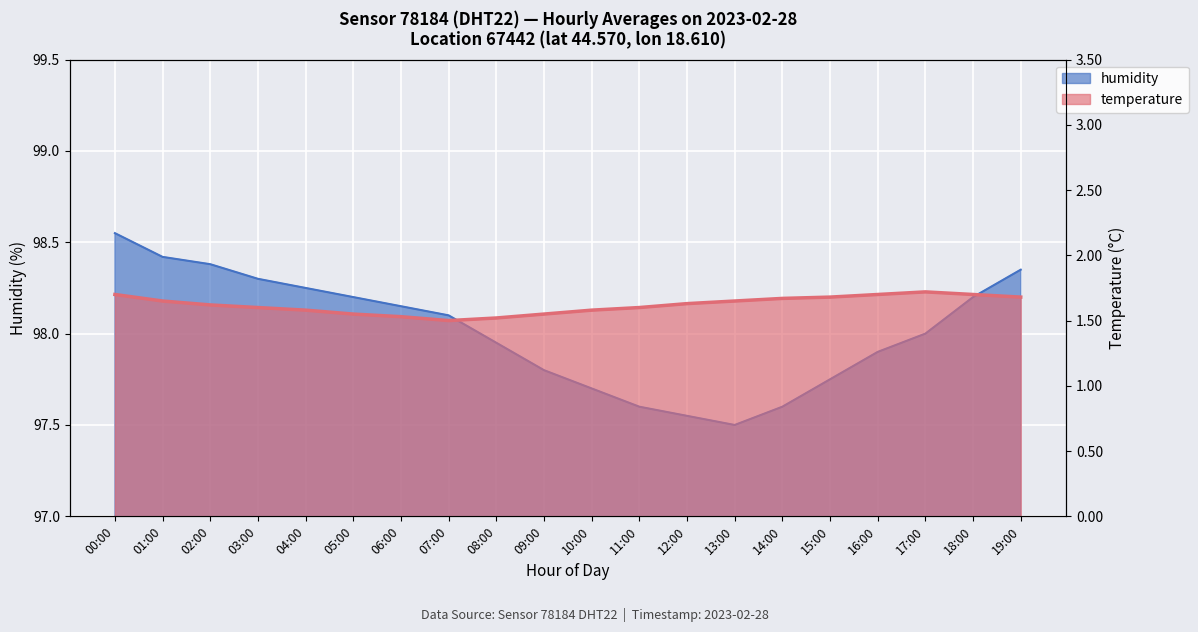

Reading left to right, transcribe all the data shown in this chart.

humidity: 00:00=98.5	01:00=98.4	02:00=98.4	03:00=98.3	04:00=98.2	05:00=98.2	06:00=98.2	07:00=98.1	08:00=98.0	09:00=97.8	10:00=97.7	11:00=97.6	12:00=97.5	13:00=97.5	14:00=97.6	15:00=97.8	16:00=97.9	17:00=98.0	18:00=98.2	19:00=98.3
temperature: 00:00=1.7	01:00=1.6	02:00=1.6	03:00=1.6	04:00=1.6	05:00=1.6	06:00=1.5	07:00=1.5	08:00=1.5	09:00=1.6	10:00=1.6	11:00=1.6	12:00=1.6	13:00=1.6	14:00=1.7	15:00=1.7	16:00=1.7	17:00=1.7	18:00=1.7	19:00=1.7